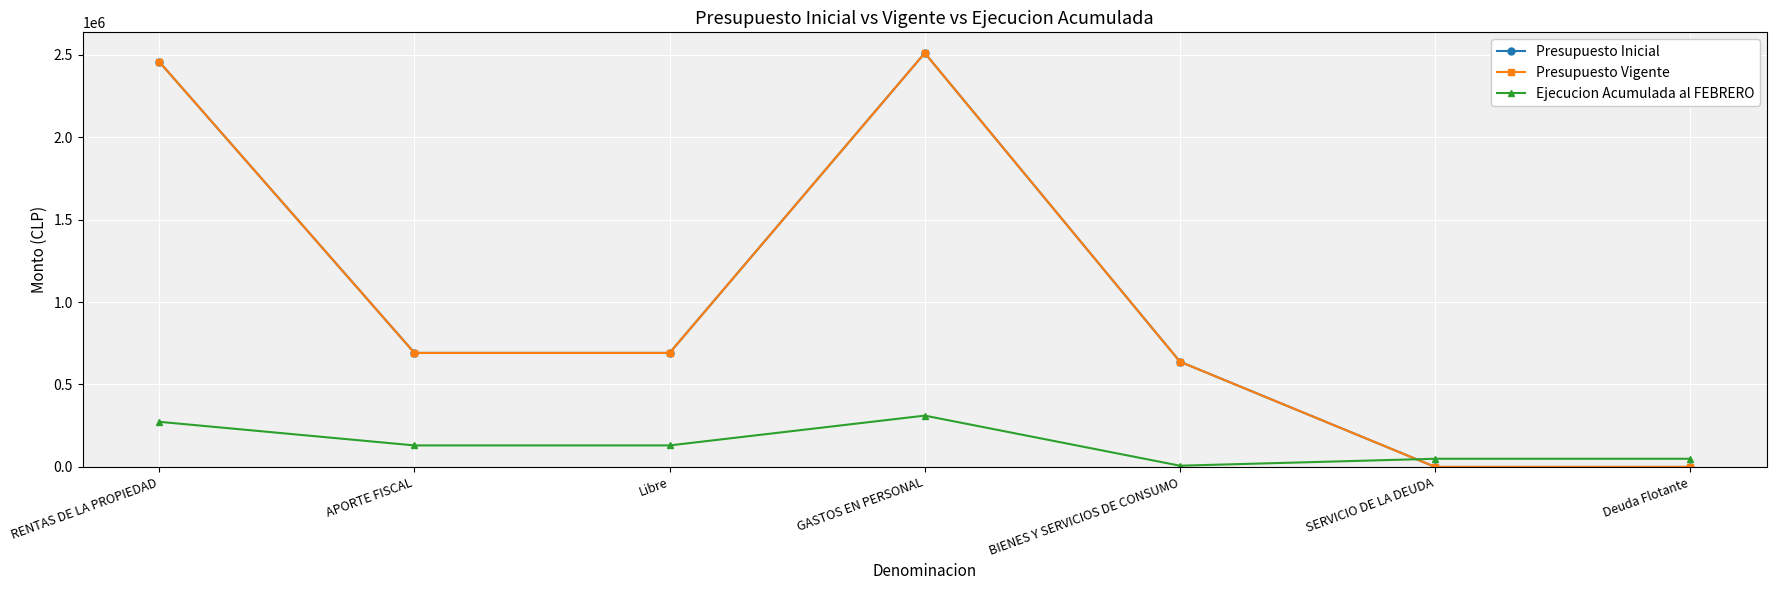

Is this an area chart (filled region under the line)?

No